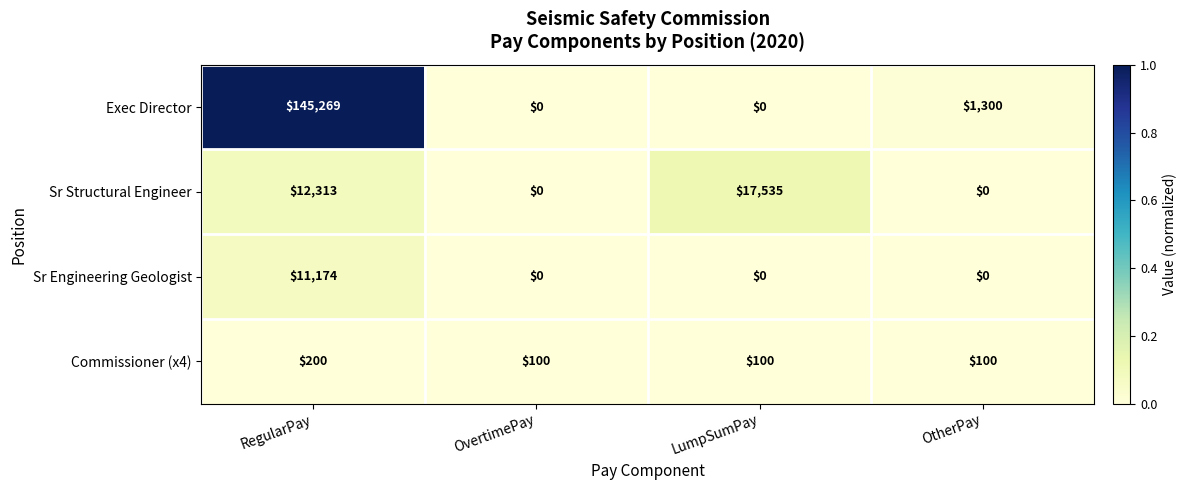

What is the sum of all Exec Director values?

146569